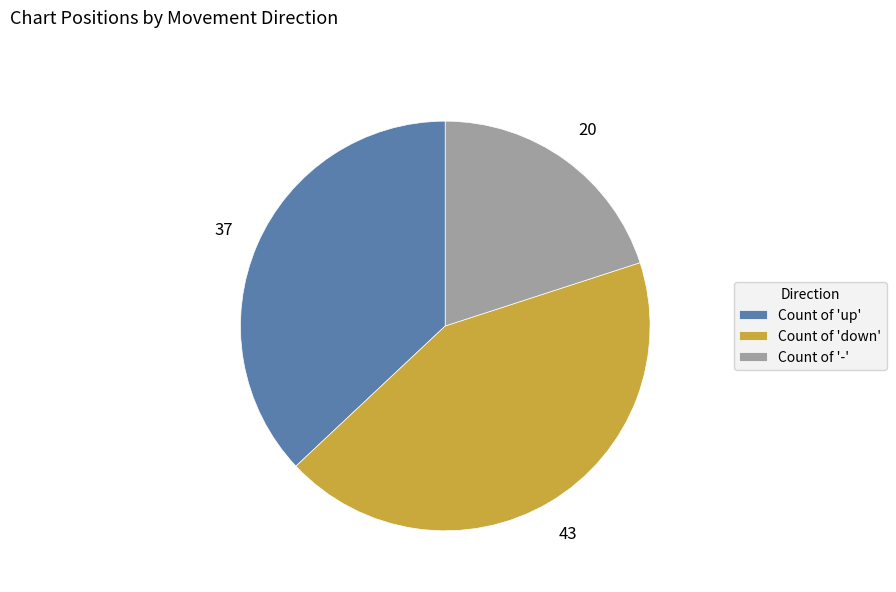

Count the number of slices in the pie.

3